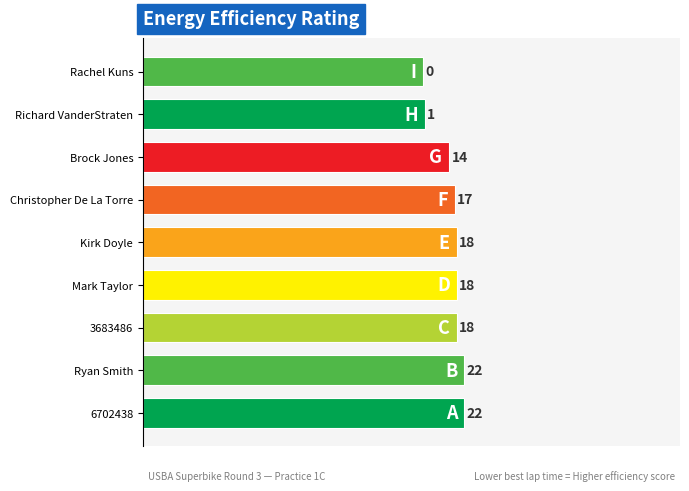

How many bars are there in total?

9